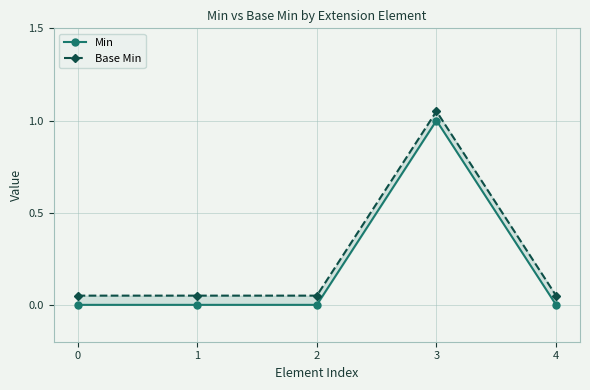

Reading left to right, extract all data points from this chart.

Min: 0.0	0.0	0.0	1.0	0.0
Base Min: 0.1	0.1	0.1	1.1	0.1